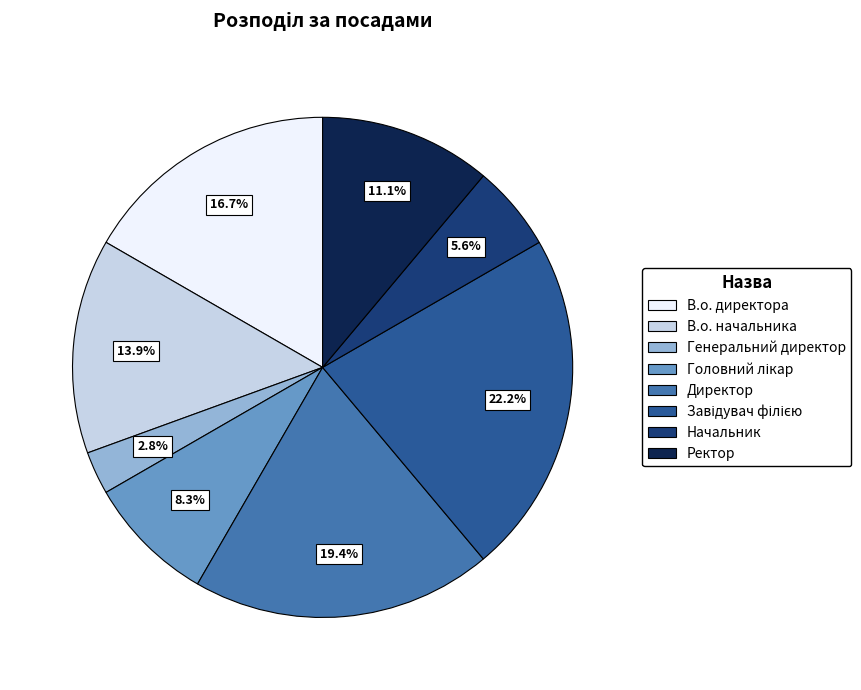

To the nearest percent, what is the difference between the Директор and Начальник slice percentages?

14%